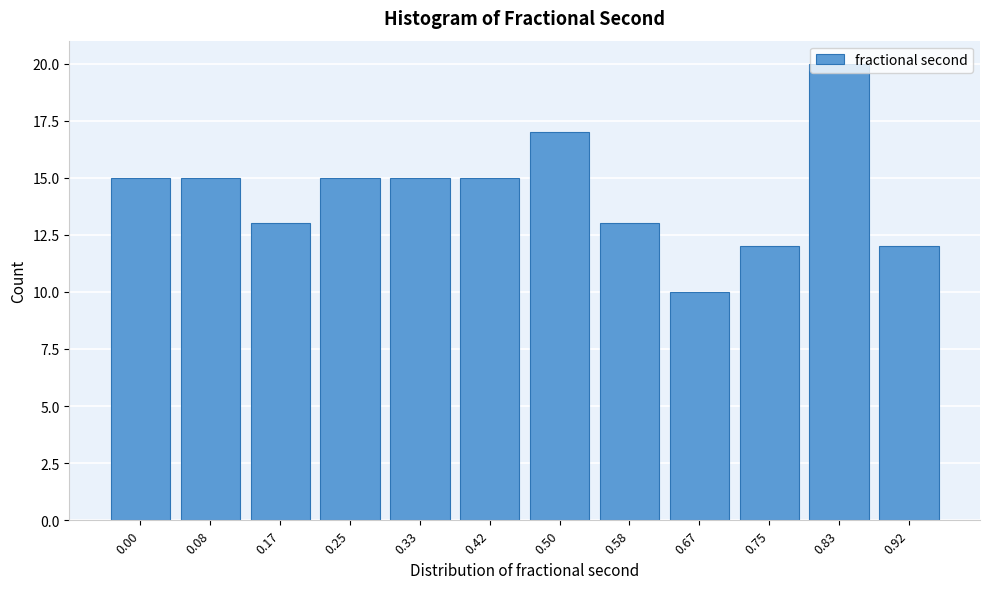

What is the greatest value displayed?

20